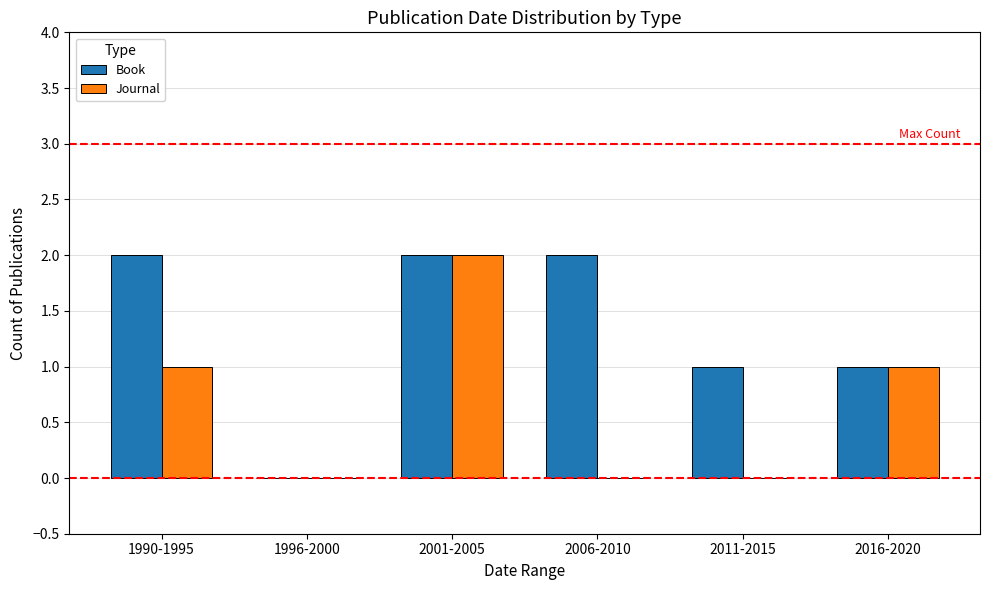

Which series has the largest total across all categories?

Book